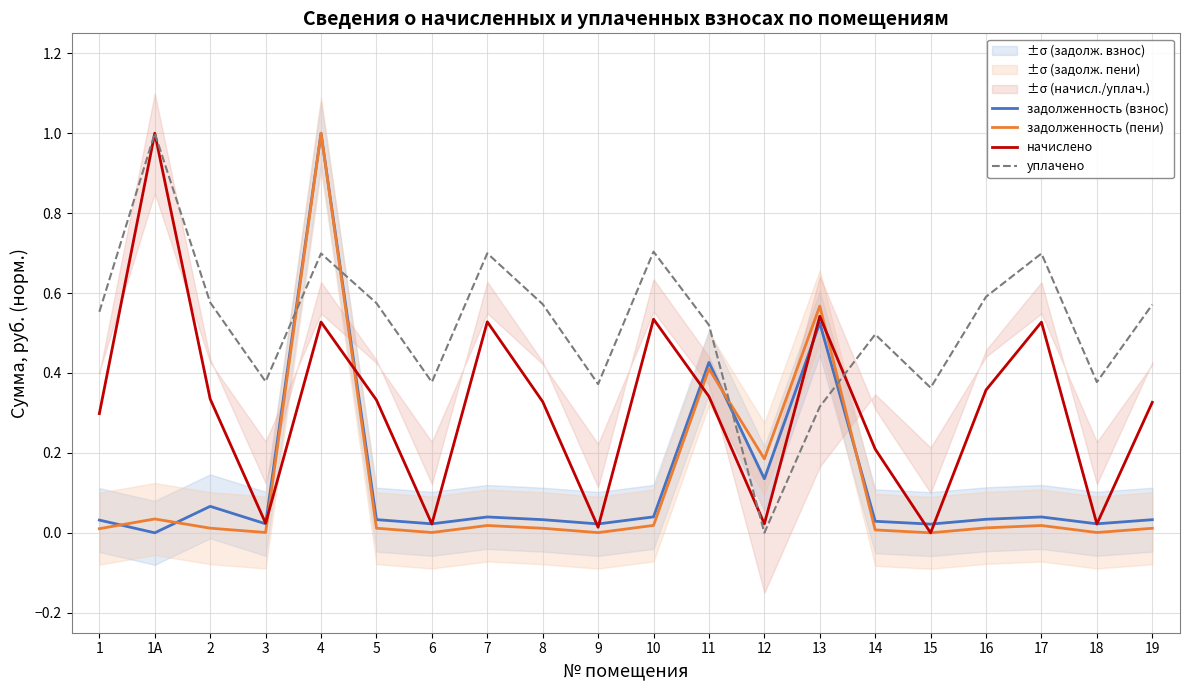

What is the total value across all series at 2?

1.0